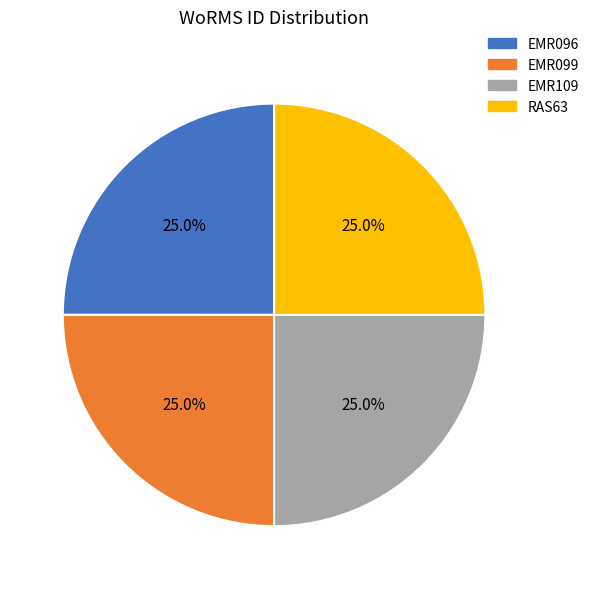

Does any single category account for the majority?

No